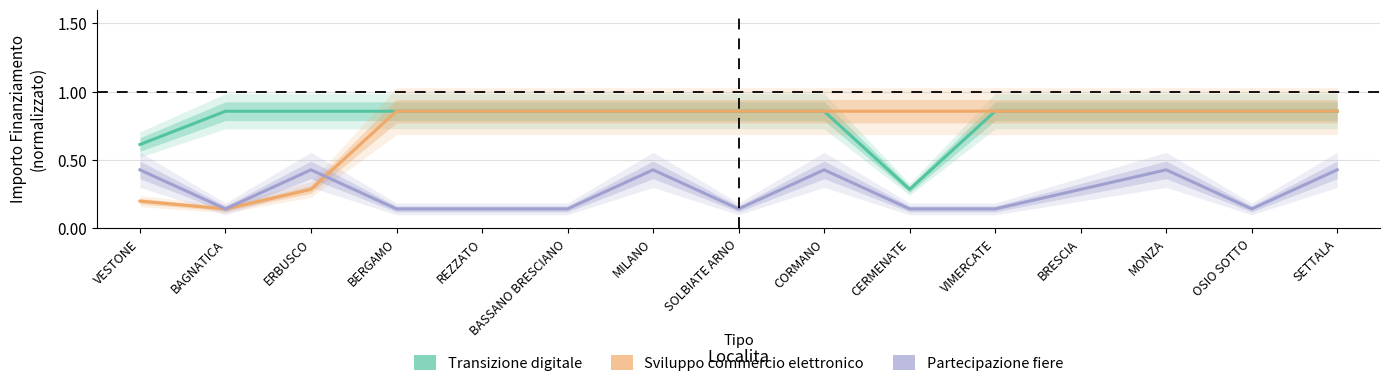

How many times do Partecipazione fiere and Sviluppo commercio elettronico cross each other?

1